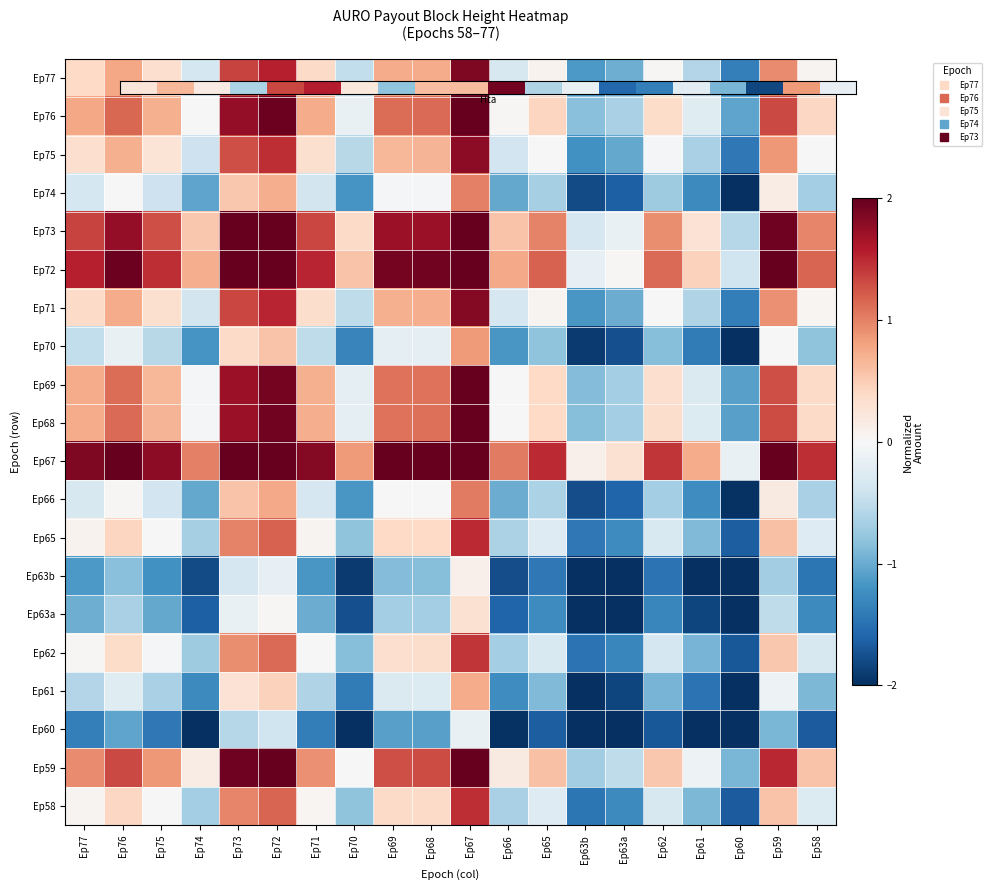

What is the greatest value displayed?

3.5